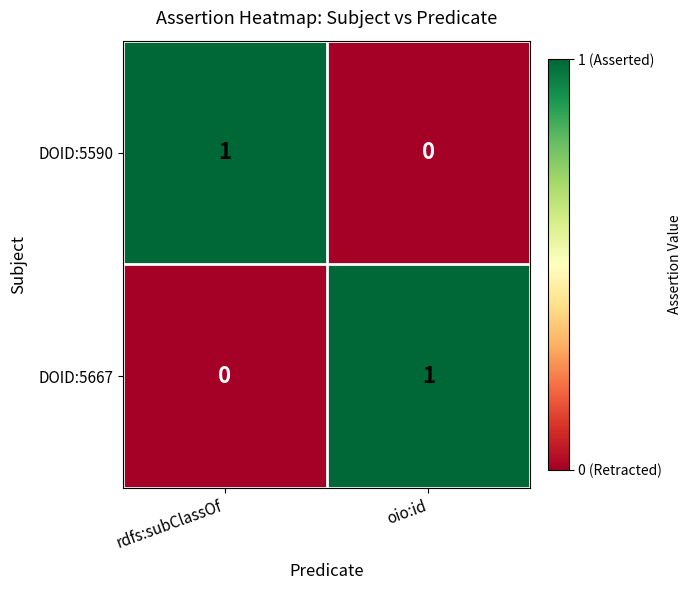

The DOID:5667 series shows 0 at oio:id. True or false?

False